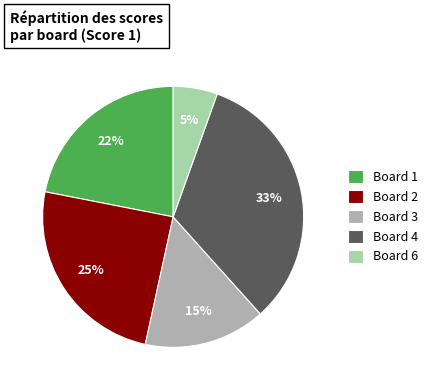

To the nearest percent, what is the difference between the Board 3 and Board 6 slice percentages?

10%